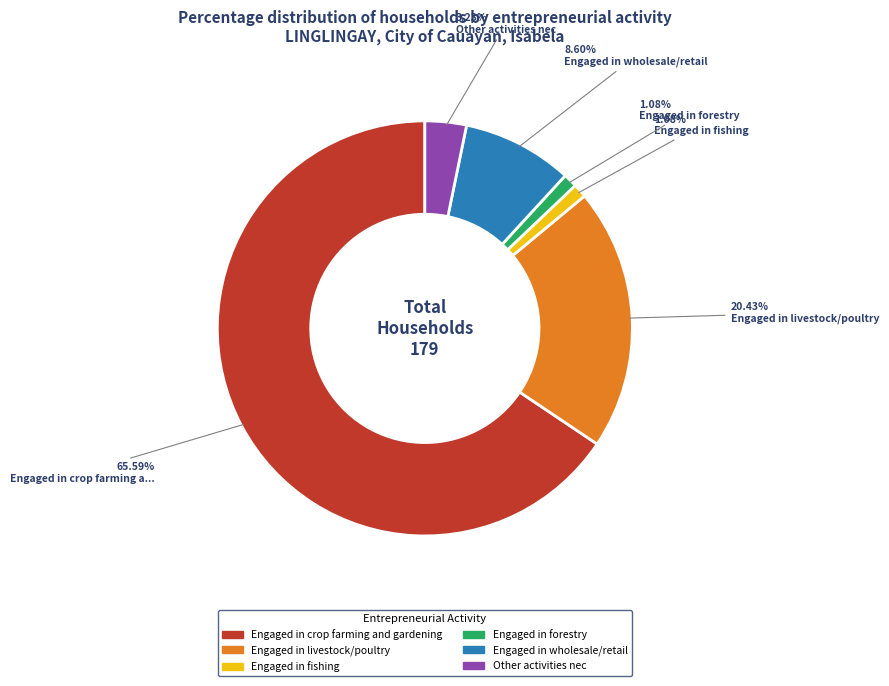

What is the ratio of the value at Engaged in livestock/poultry to the value at Other activities nec?

6.3